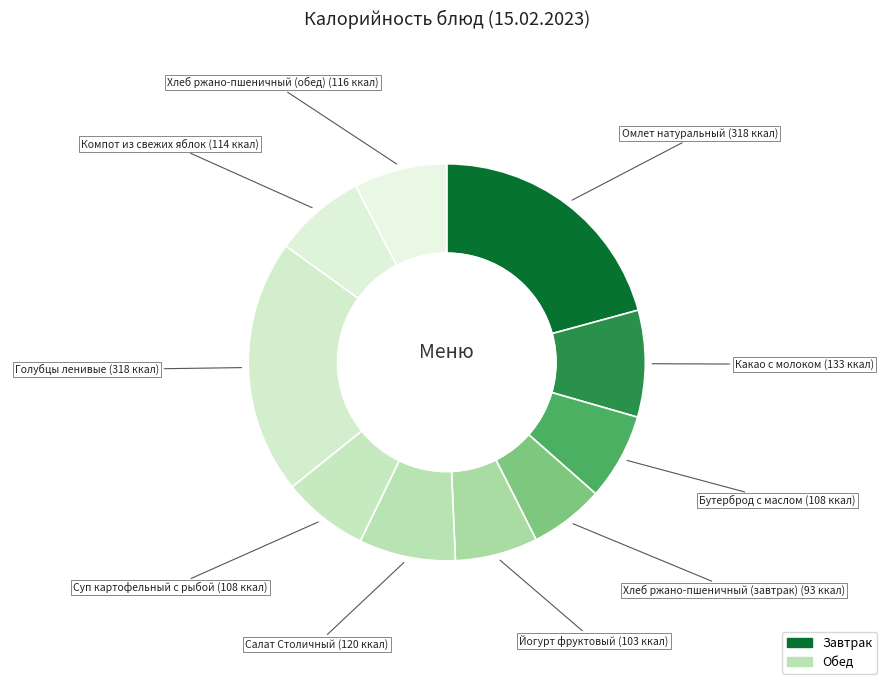

Is there any slice that represents more than half of the pie?

No